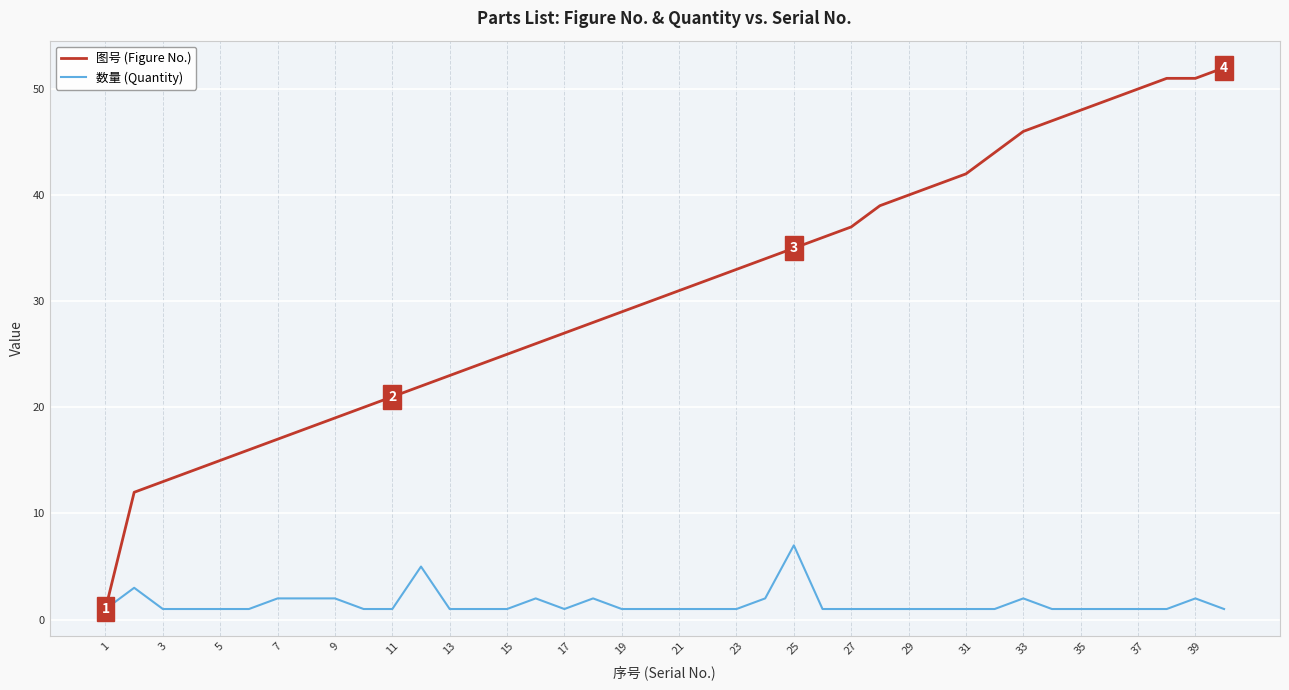

List the series in order of their peak value, lowest first.

数量 (Quantity), 图号 (Figure No.)